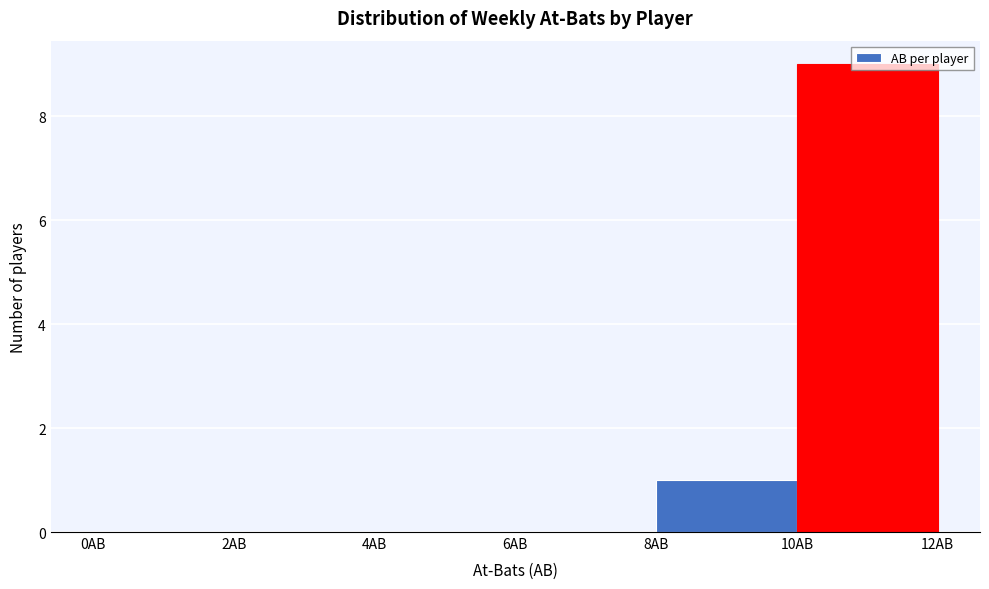

Which range on the x-axis has the tallest bar?

10 to 12